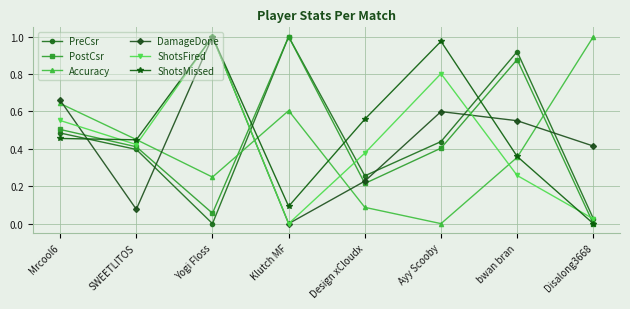

Between which two adjacent categories do Accuracy and ShotsFired first intersect?

SWEETLITOS and Yogi Floss